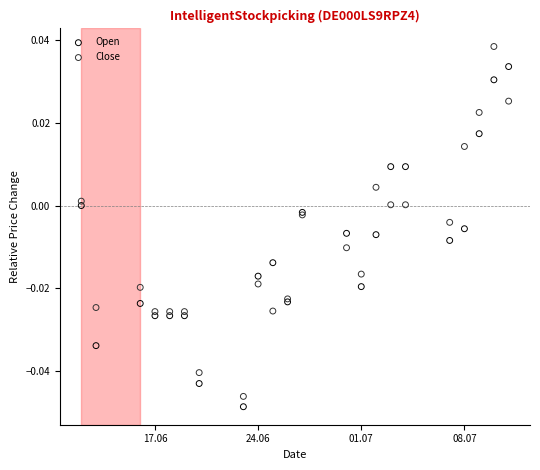

Which series has the largest Y range (max minus min)?

Close